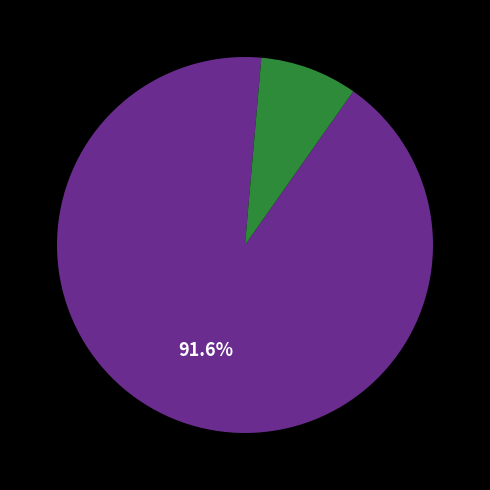

Is there any slice that represents more than half of the pie?

Yes